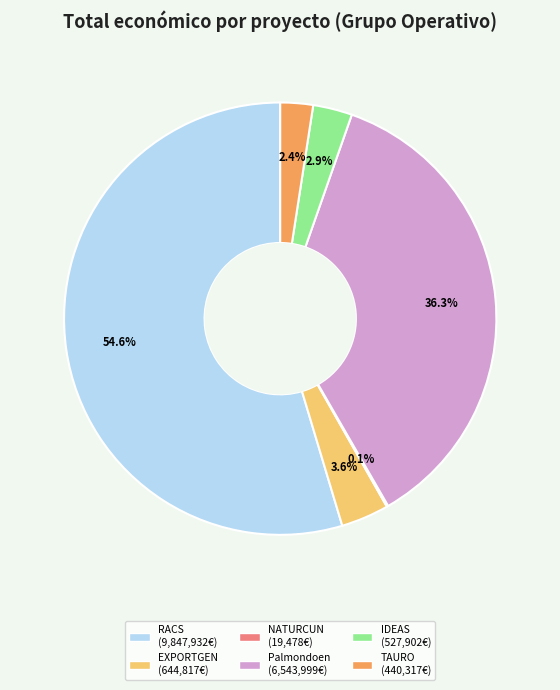

Is there a majority slice in this chart?

Yes